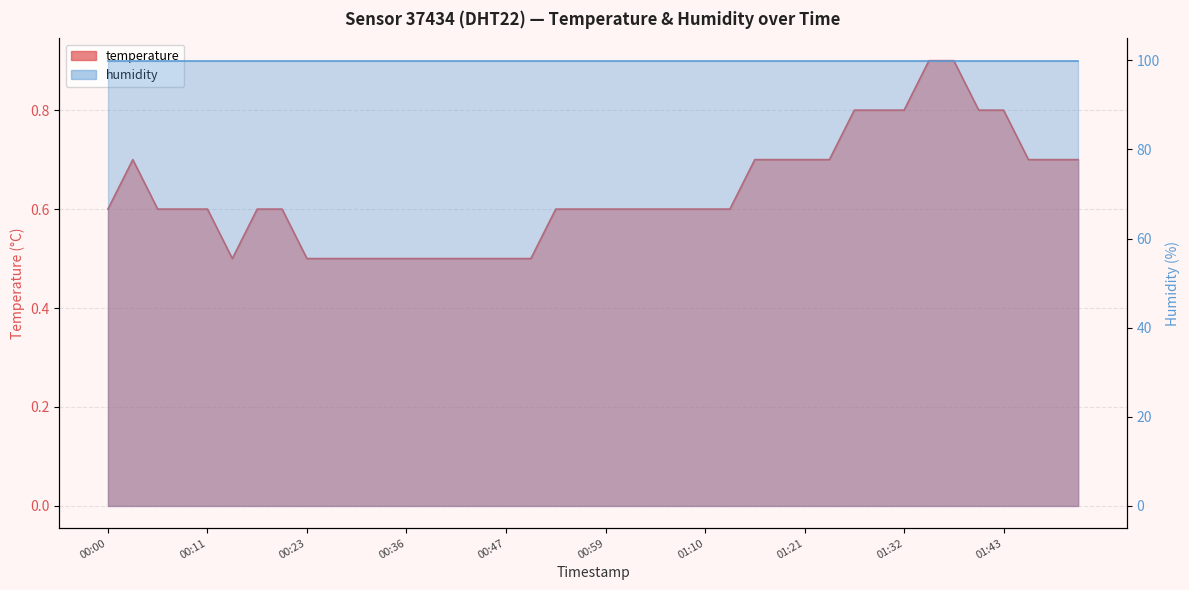

How many values are between 0 and 1?

40